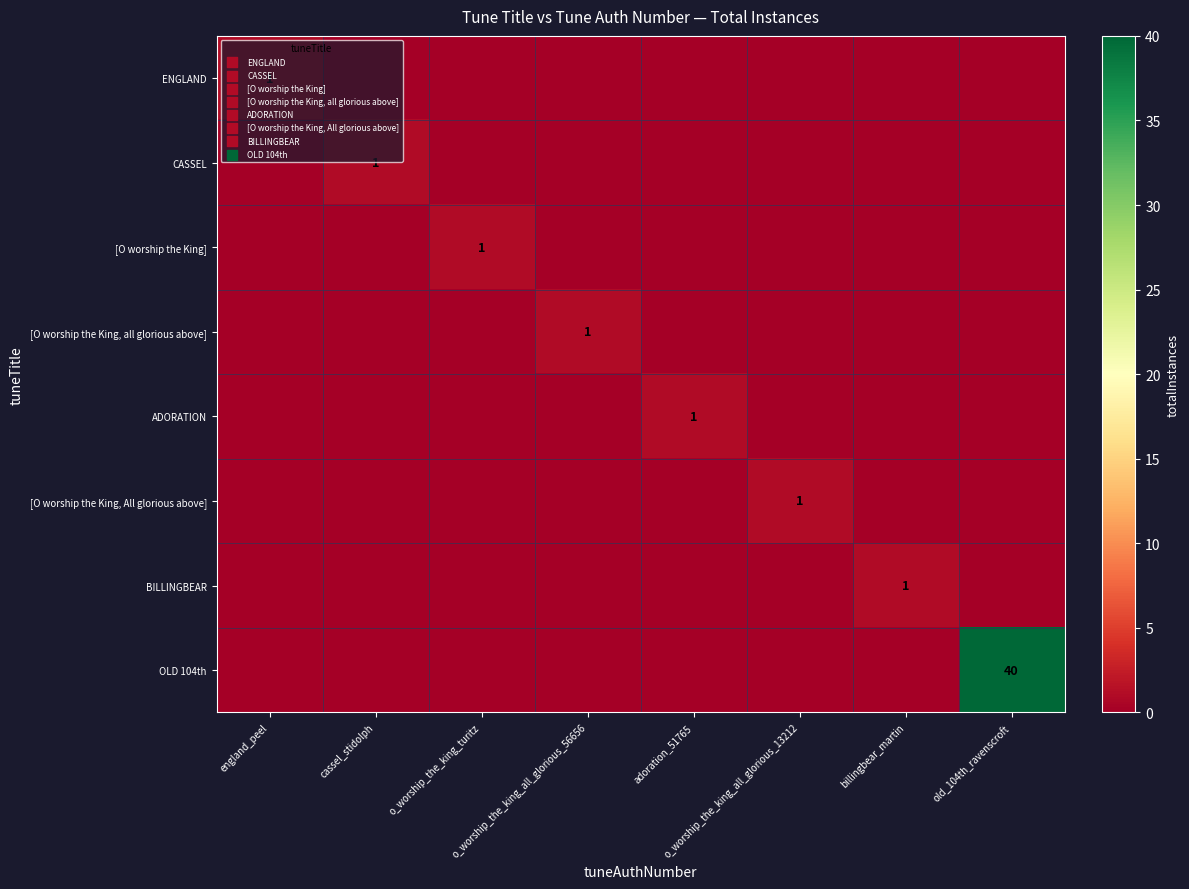

What is the total value across all series at england_peel?

1